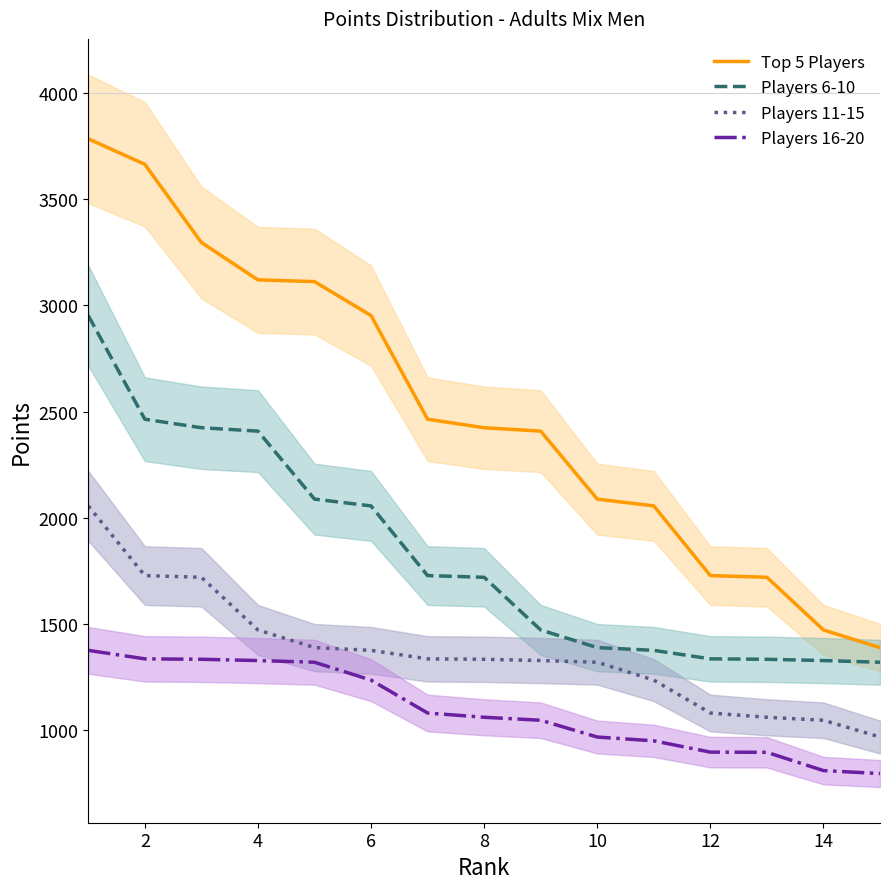

True or false: Players 6-10 and Players 16-20 intersect in this chart.

False